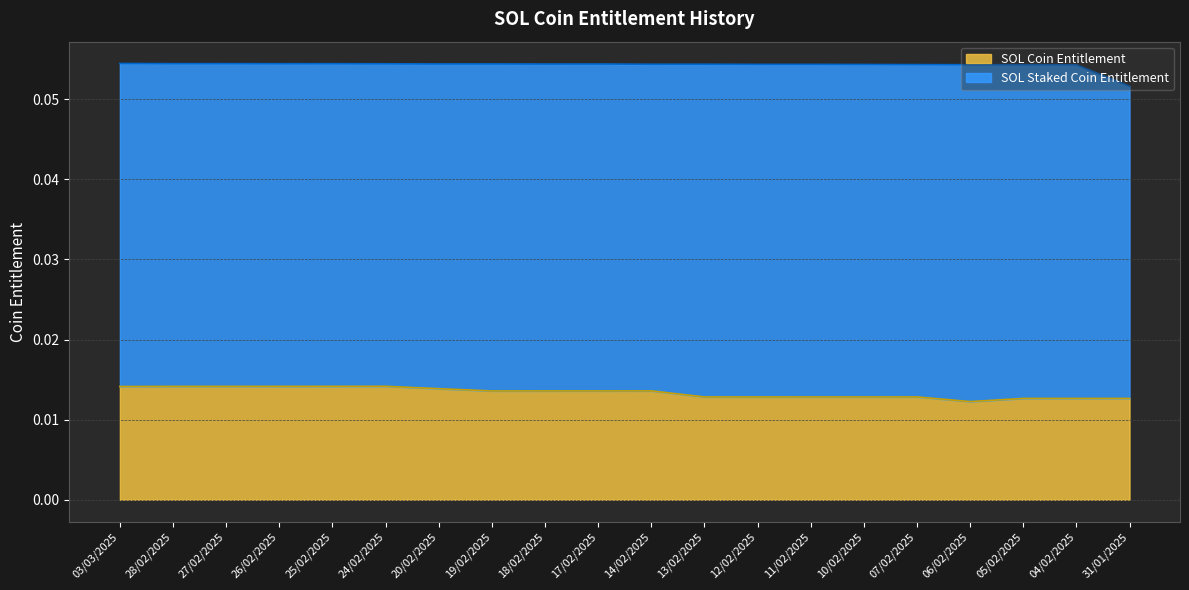

What is the sum of all values?

0.3